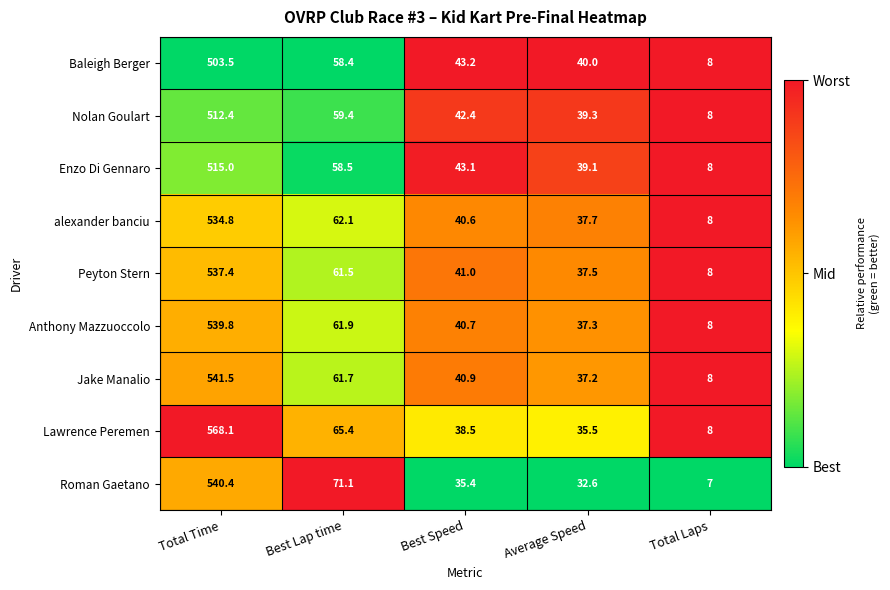

Which series has the largest total across all categories?

Lawrence Peremen